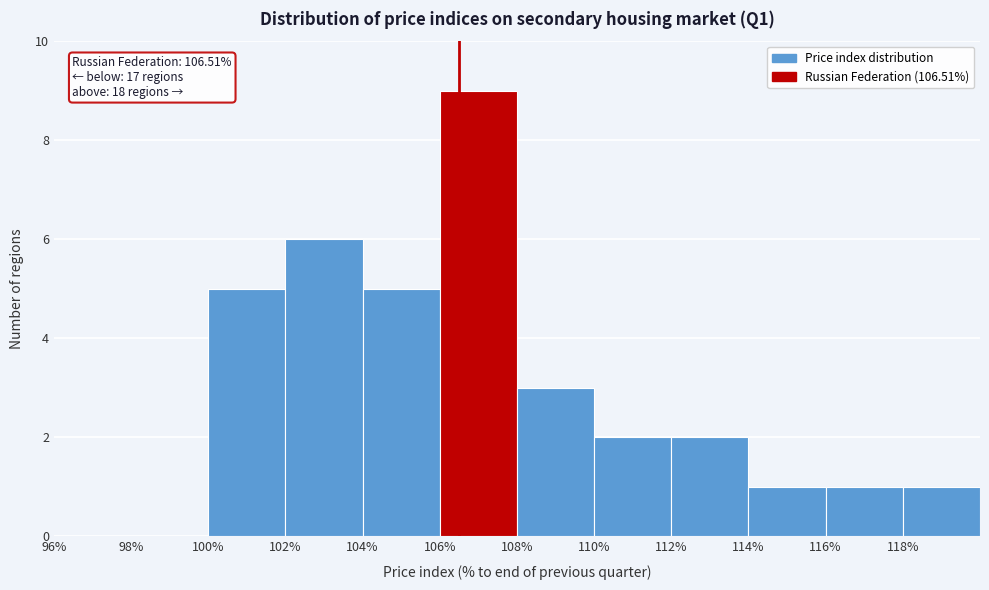

Which range on the x-axis has the tallest bar?

106 to 108